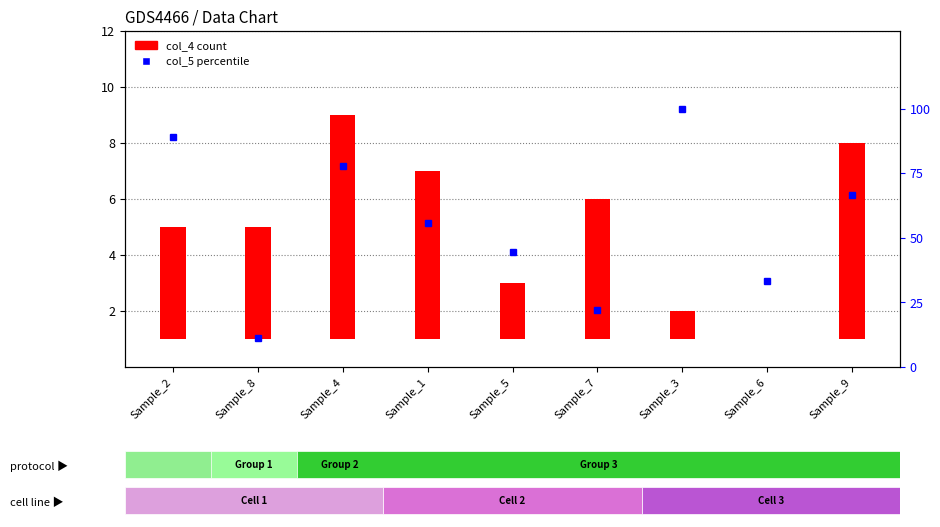

The value at Sample_9 is 20.0. True or false?

False